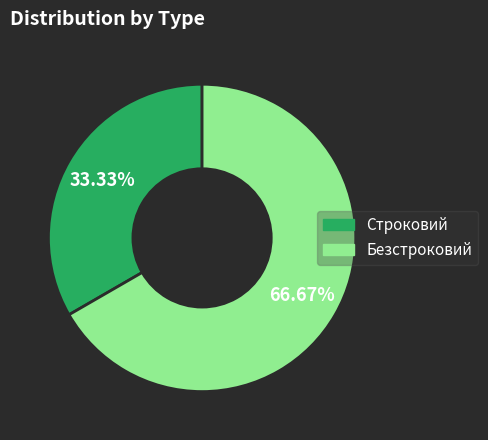

Is Строковий the majority of the pie?

No